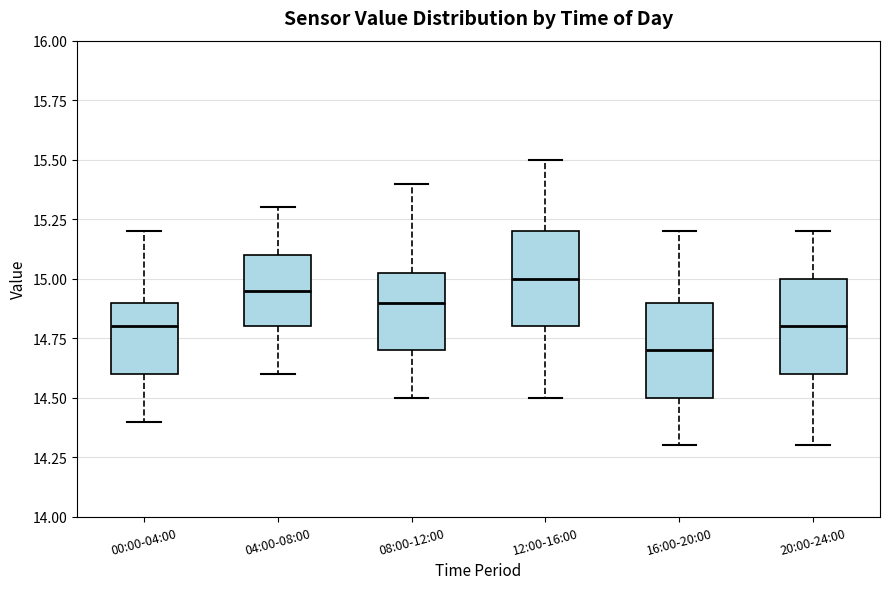

Reading left to right, read every box against the y-axis: the position of its median line, the range the box covers, and the ends of its whiskers. The values are not printed on the chart, so give them approximately, as read against the axis.

00:00-04:00: median 14.80, box 14.60 to 14.90, whiskers 14.40 to 15.20
04:00-08:00: median 14.95, box 14.80 to 15.10, whiskers 14.60 to 15.30
08:00-12:00: median 14.90, box 14.70 to 15.05, whiskers 14.50 to 15.40
12:00-16:00: median 15.00, box 14.80 to 15.20, whiskers 14.50 to 15.50
16:00-20:00: median 14.70, box 14.50 to 14.90, whiskers 14.30 to 15.20
20:00-24:00: median 14.80, box 14.60 to 15.00, whiskers 14.30 to 15.20